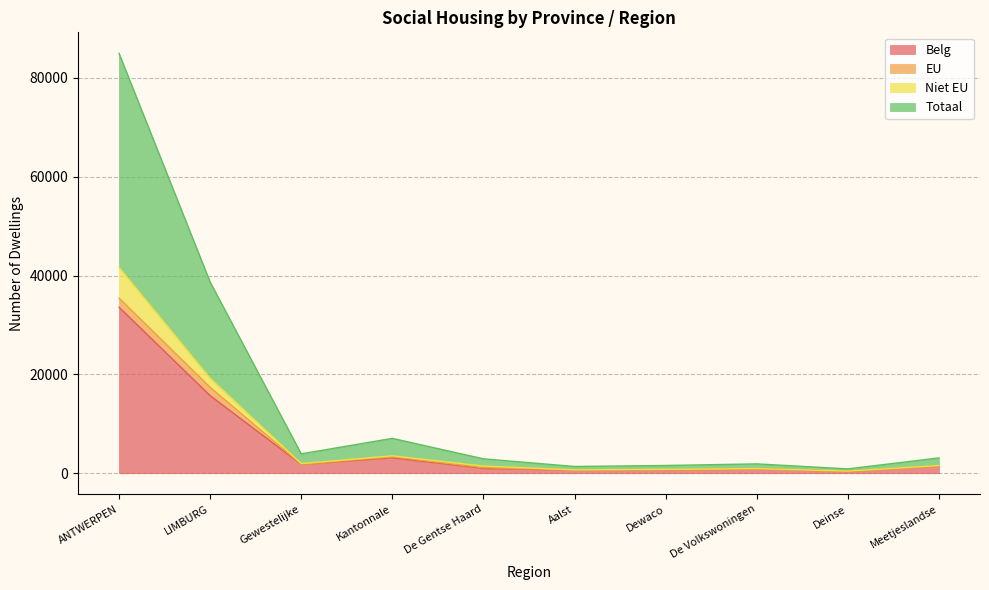

What is the highest value of the Belg series?

33592